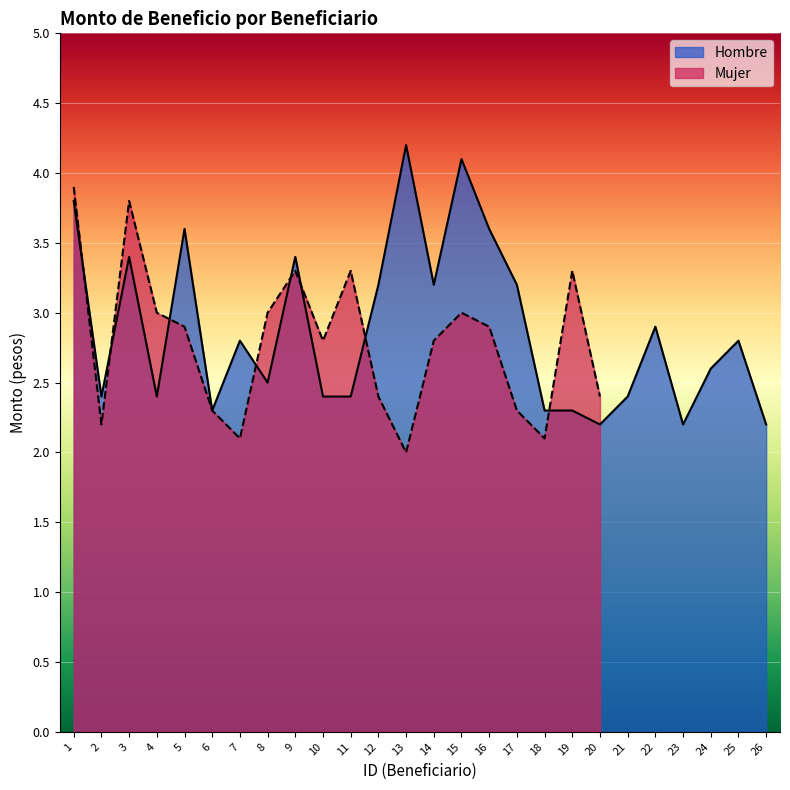

What is the approximate value at 3?

3.4